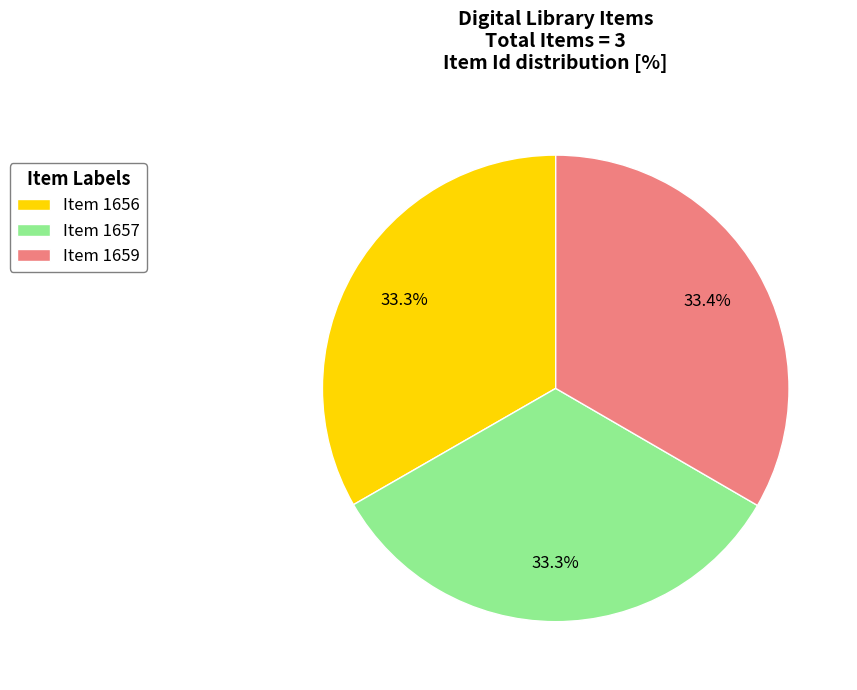

To the nearest percent, what is the average slice percentage?

33%